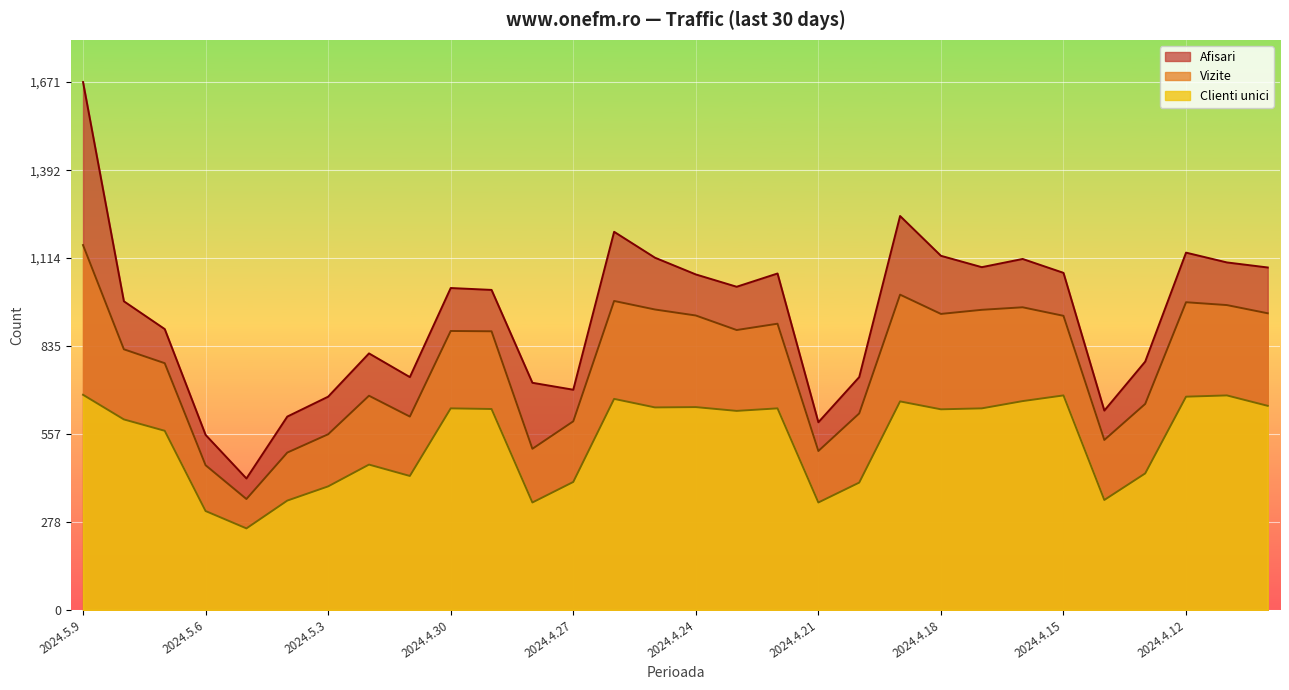

What is the difference between the Vizite values at 2024.4.11 and 2024.4.27?

368